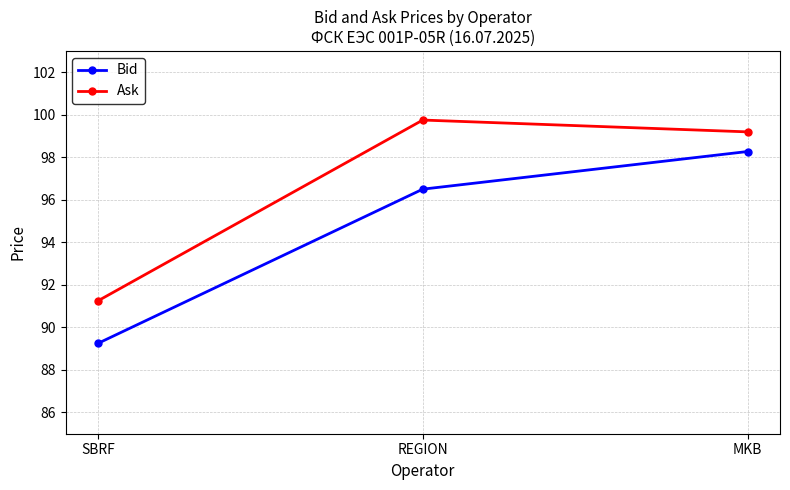

Which series has the largest range (max minus min)?

Bid